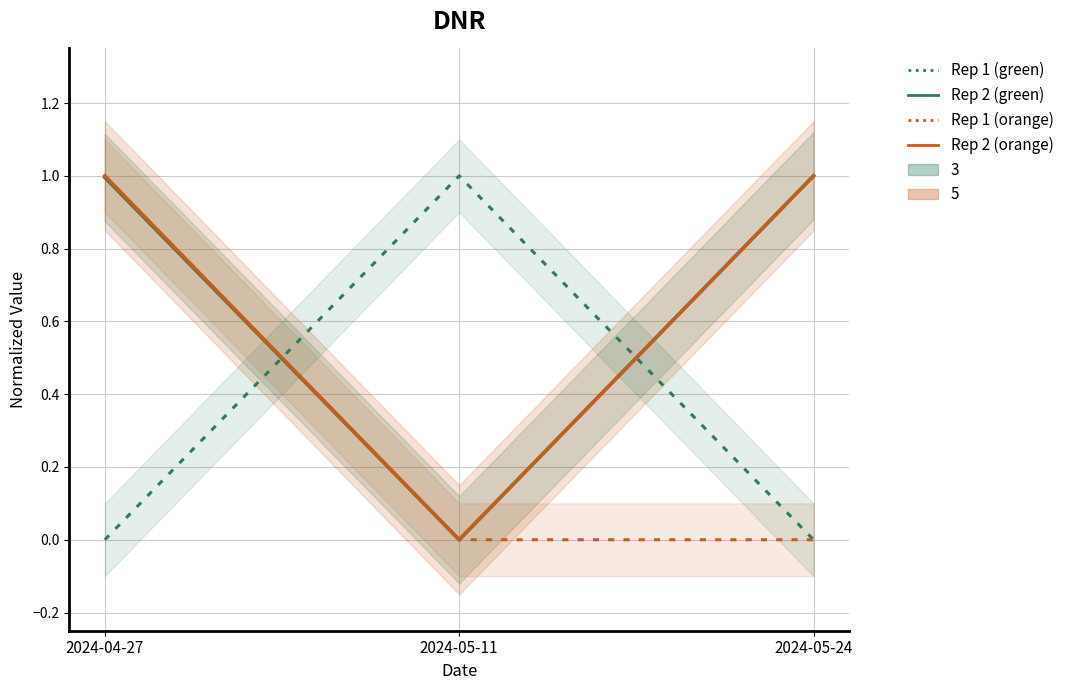

How many values in LAND are above zero?

1